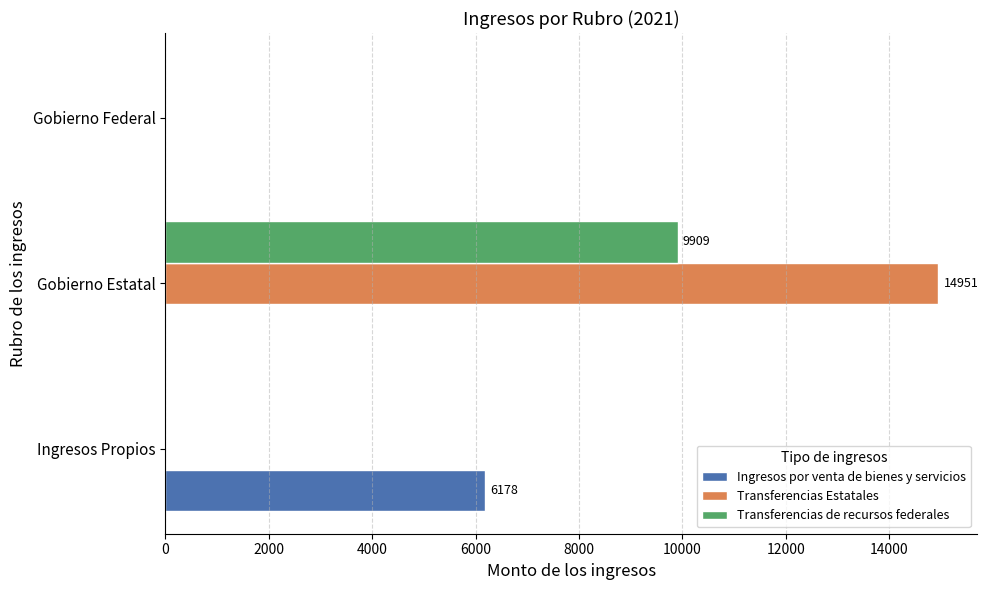

Is the value of Ingresos por venta de bienes y servicios at Ingresos Propios greater than the value of Transferencias Estatales at Ingresos Propios?

Yes